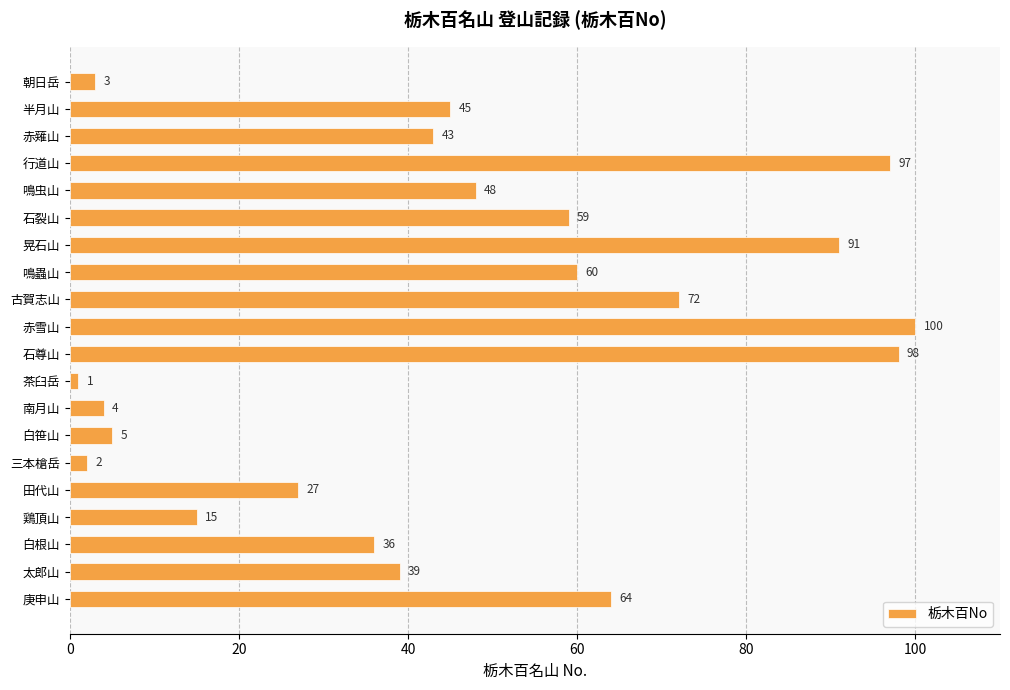

How many distinct data groups are displayed?

1